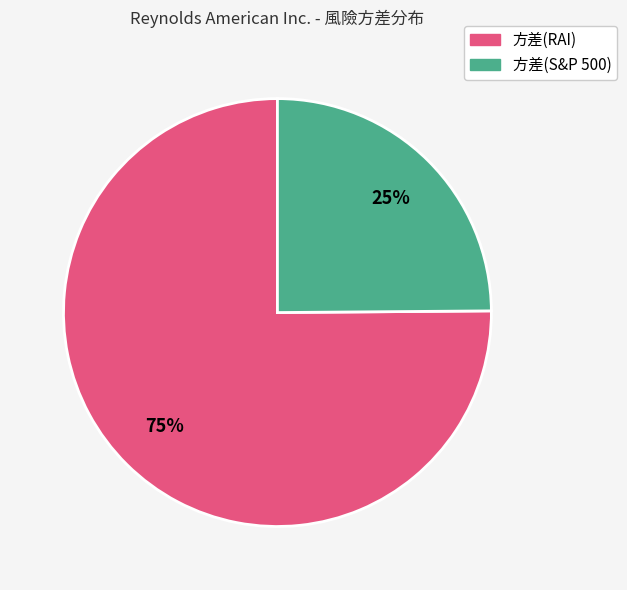

Combined, do 方差(RAI) and 方差(S&P 500) account for over 50%?

Yes